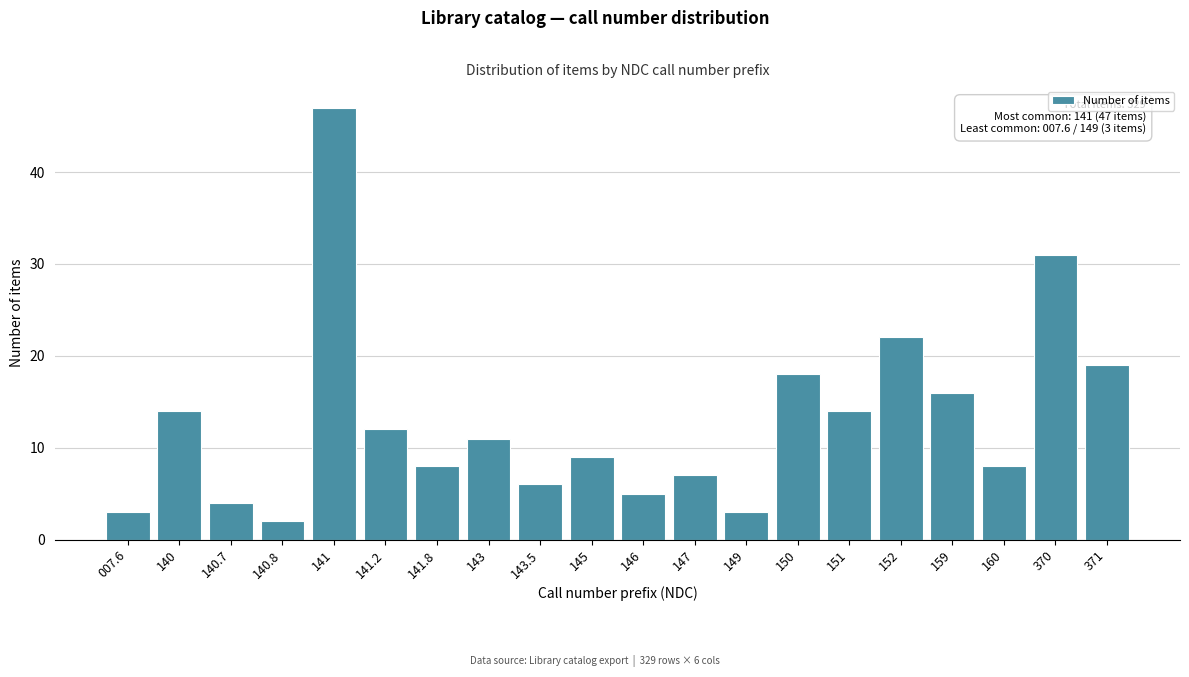

Reading left to right, list all the values displayed in this chart.

3	14	4	2	47	12	8	11	6	9	5	7	3	18	14	22	16	8	31	19